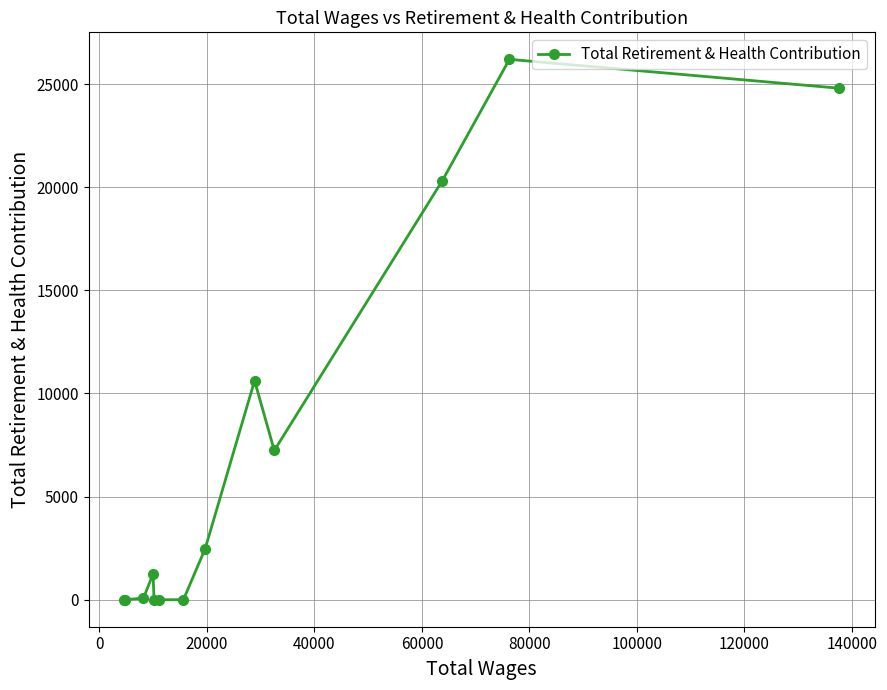

How many categories are shown in the chart?

13